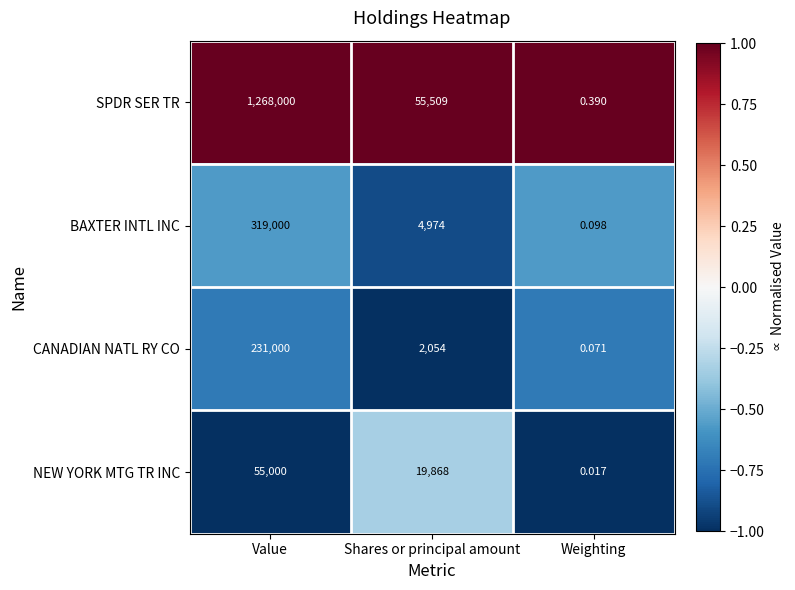

Rank the series at Value from lowest to highest value.

NEW YORK MTG TR INC, CANADIAN NATL RY CO, BAXTER INTL INC, SPDR SER TR